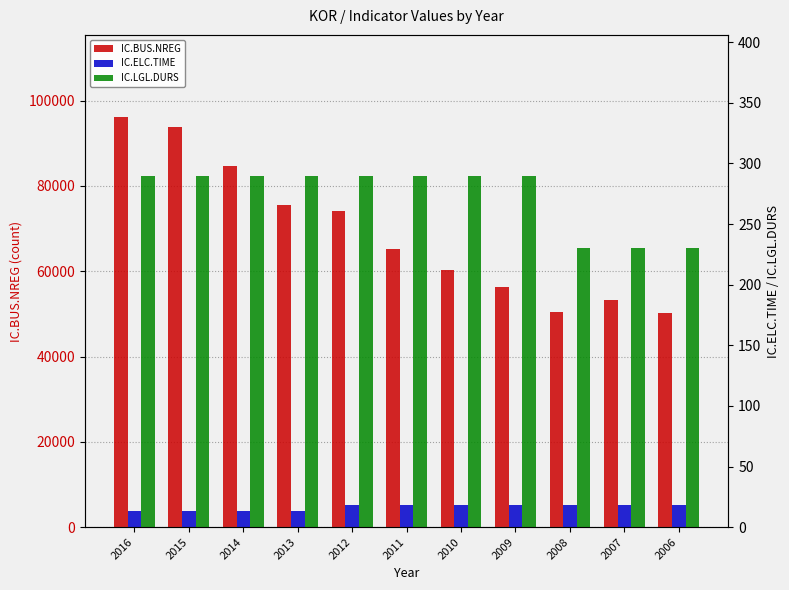

How many bars are there in total?

33